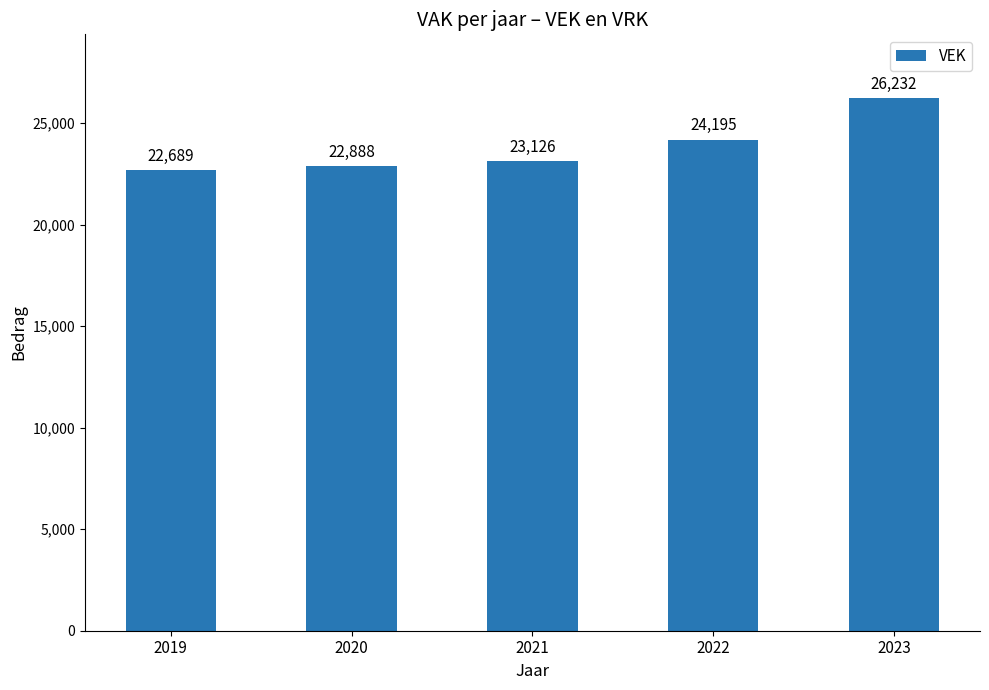

At which label is the value closest to 24460?

2022